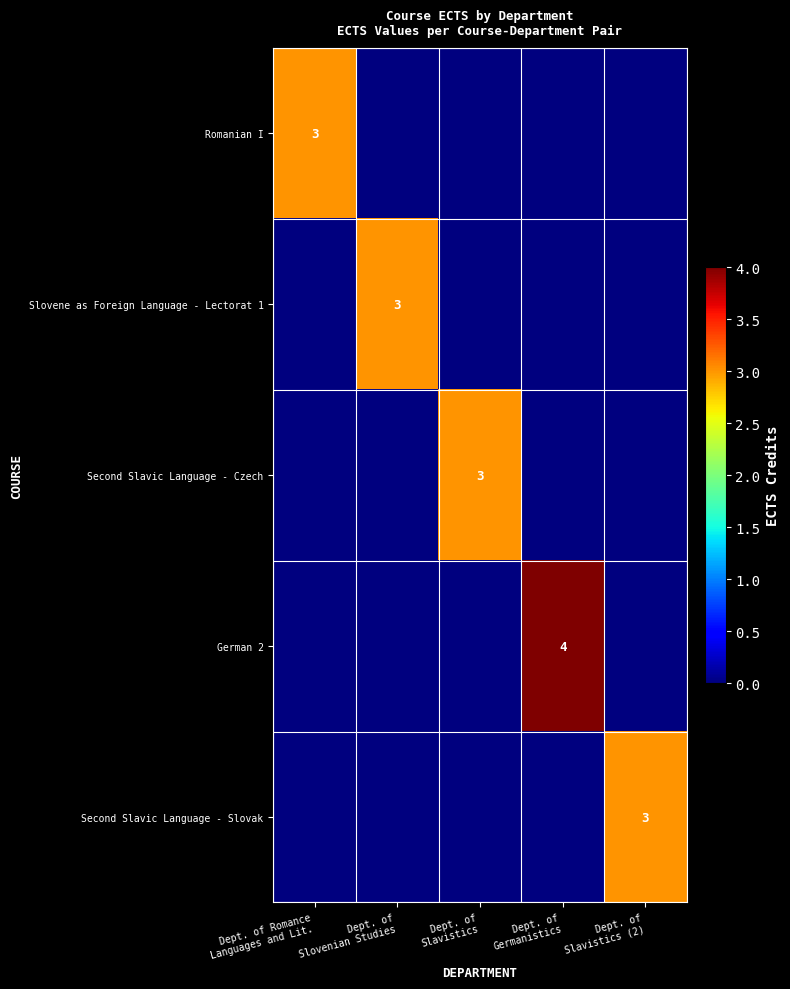

How many values in the Second Slavic Language - Slovak series exceed 0?

1